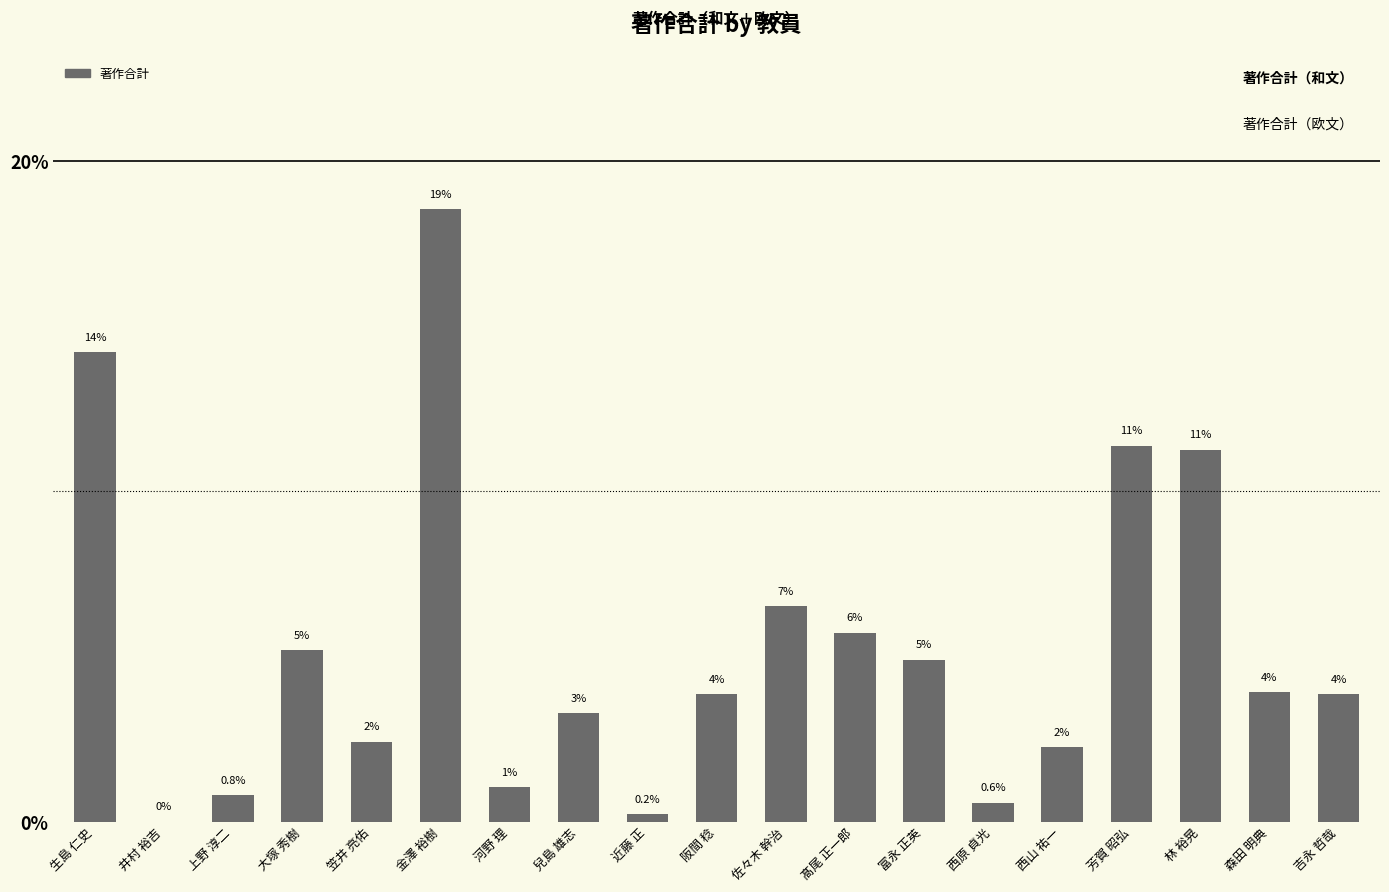

What is the label of the 6th bar from the left?

金澤 裕樹